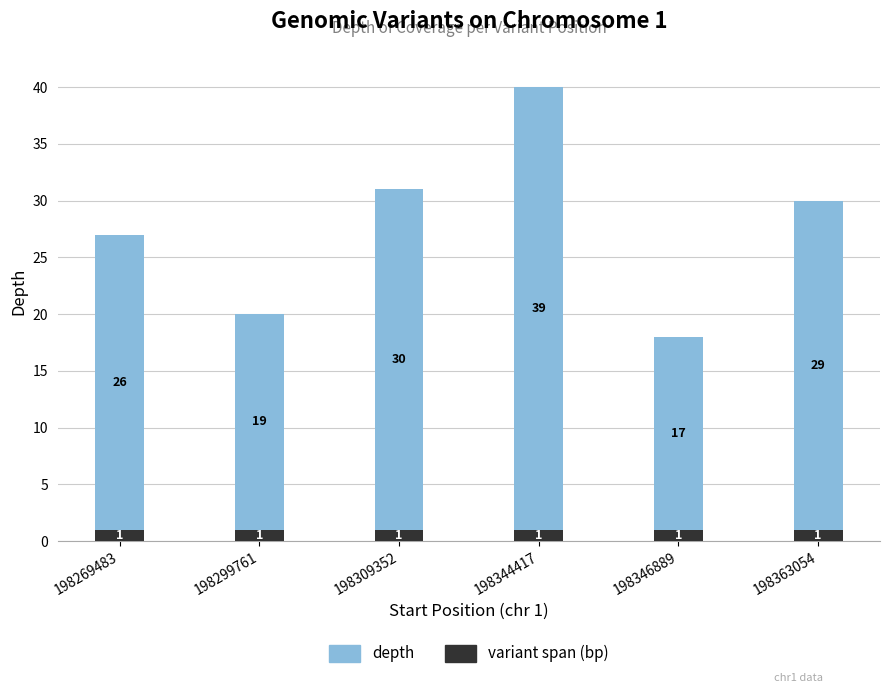

What is the total value across all series at 198269483?

27